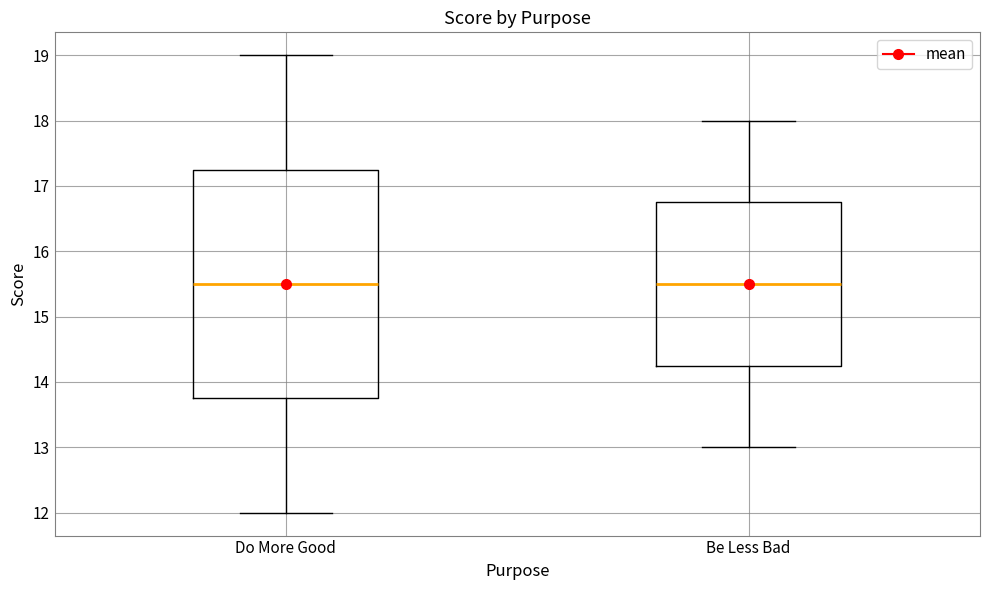

Where is the upper edge of the box for Do More Good on the y-axis? The values are not printed on the chart, so give them approximately, as read against the axis.

17.3